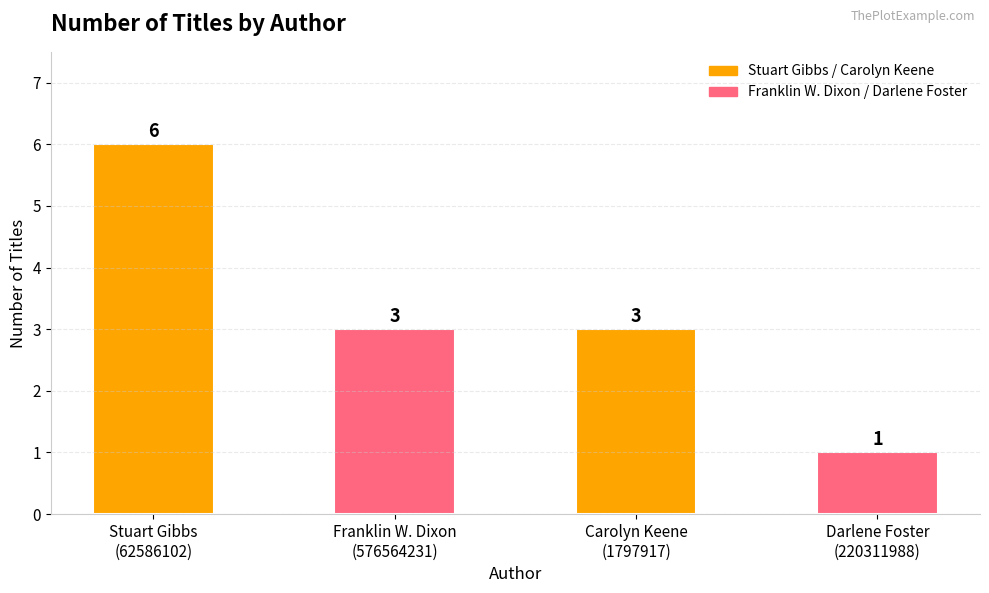

How many distinct data groups are displayed?

1